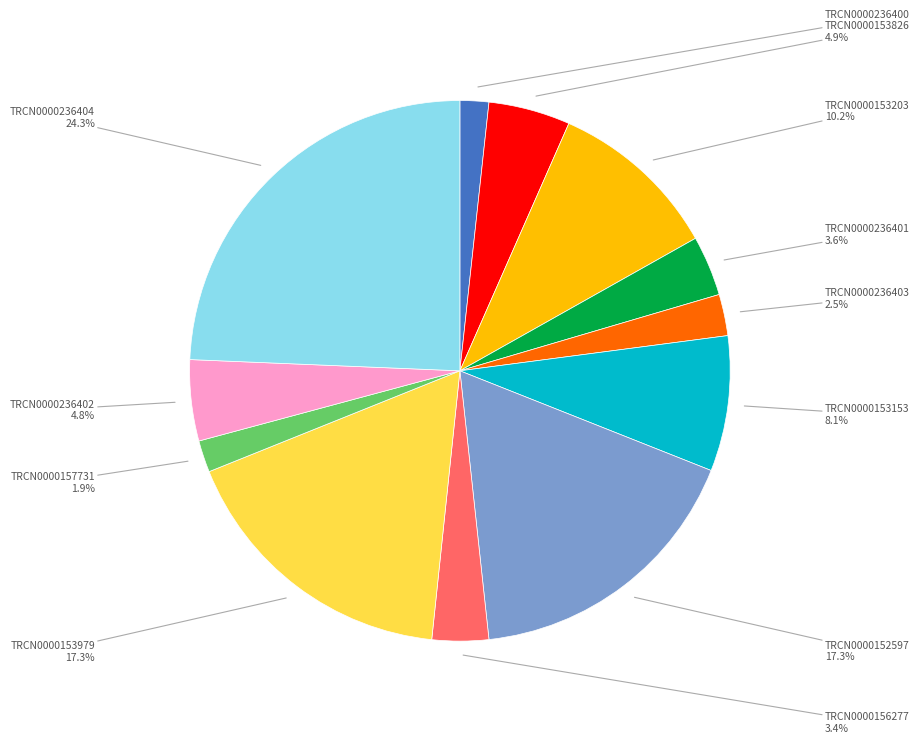

Does any single category account for the majority?

No